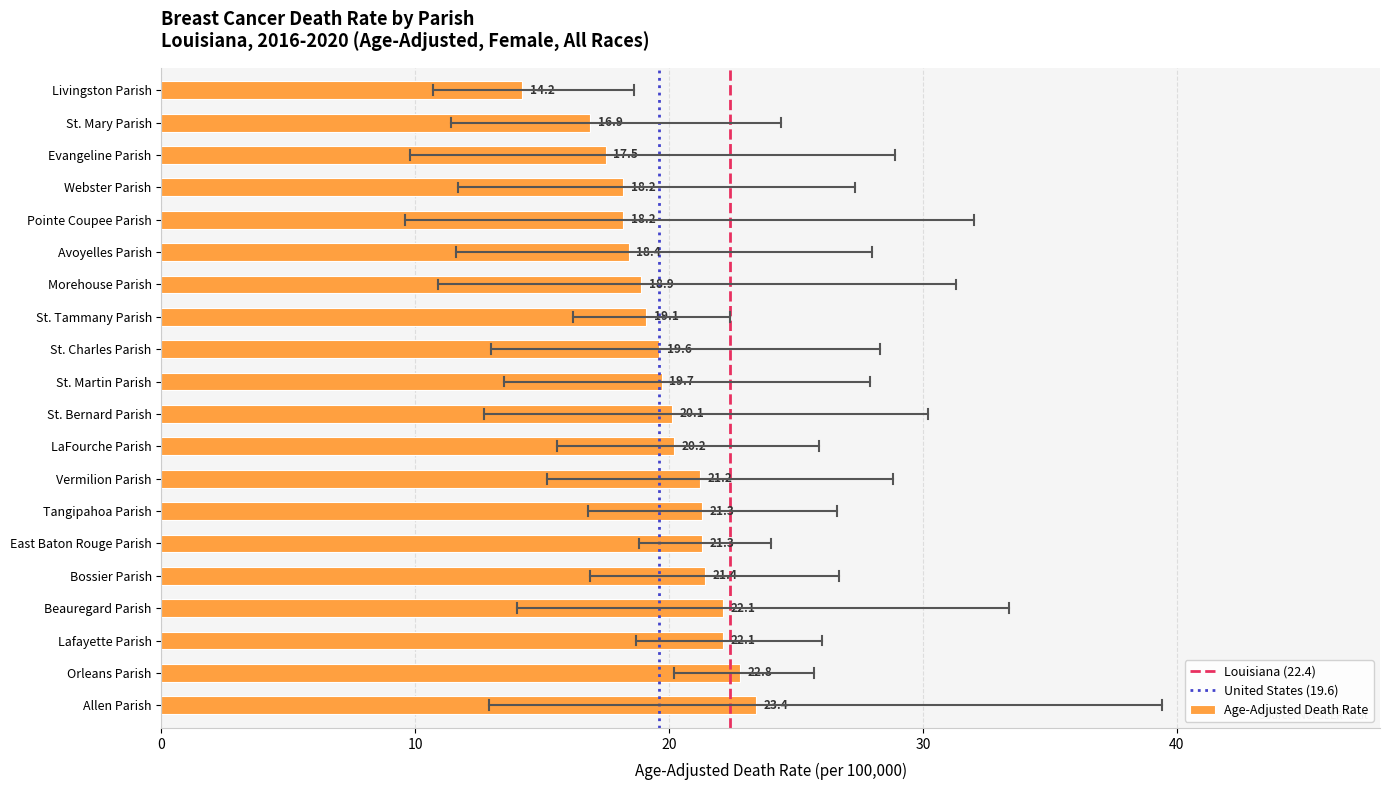

The chart shows a value of 7.9 at Beauregard Parish. True or false?

False